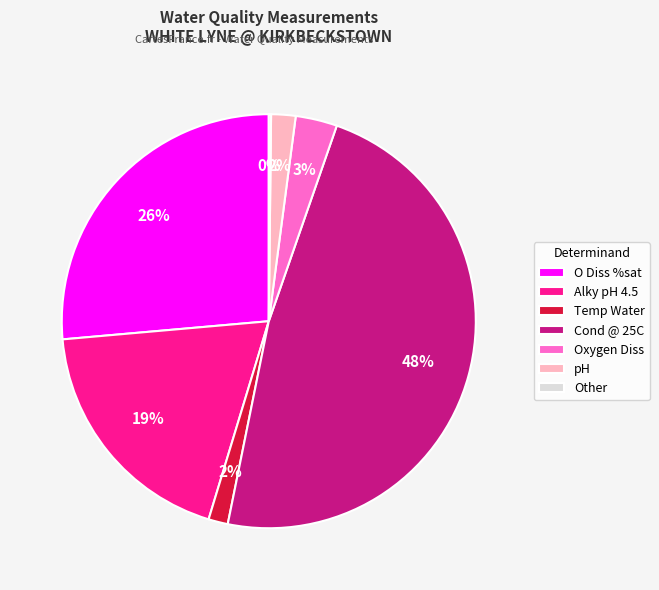

To the nearest percent, what portion does O Diss %sat represent?

26%